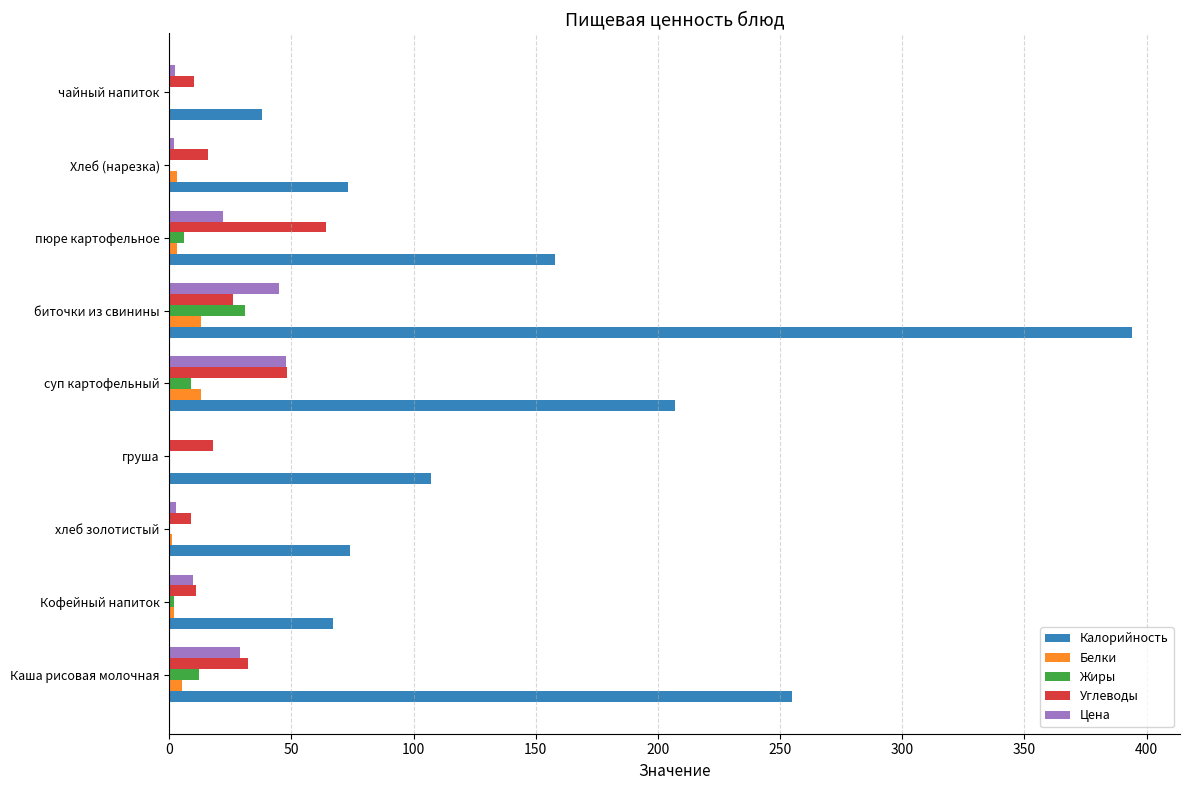

Between хлеб золотистый and суп картофельный, which series saw the biggest shift?

Калорийность